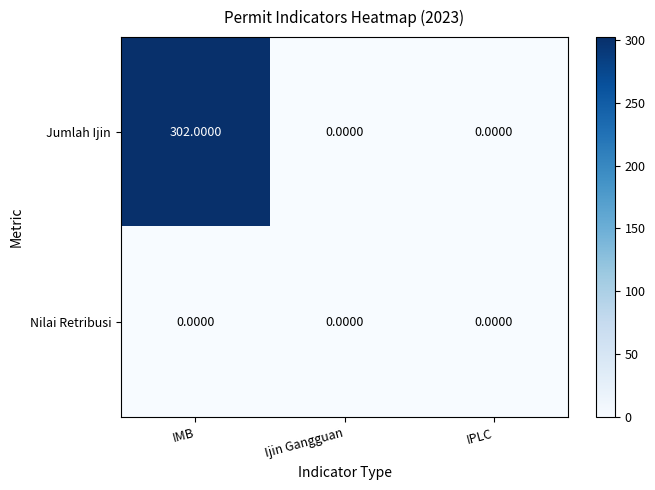

Rank the series at IMB from lowest to highest value.

Nilai Retribusi, Jumlah Ijin